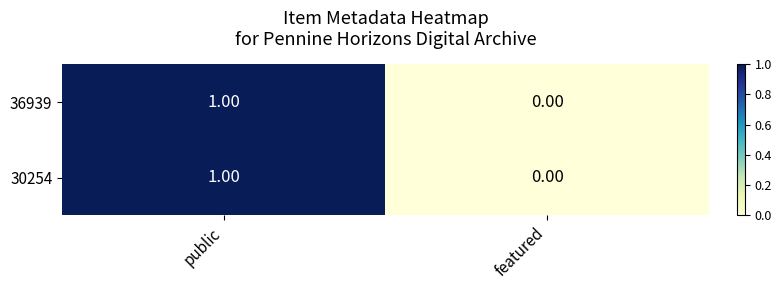

At which category does the chart reach its peak across all series?

public